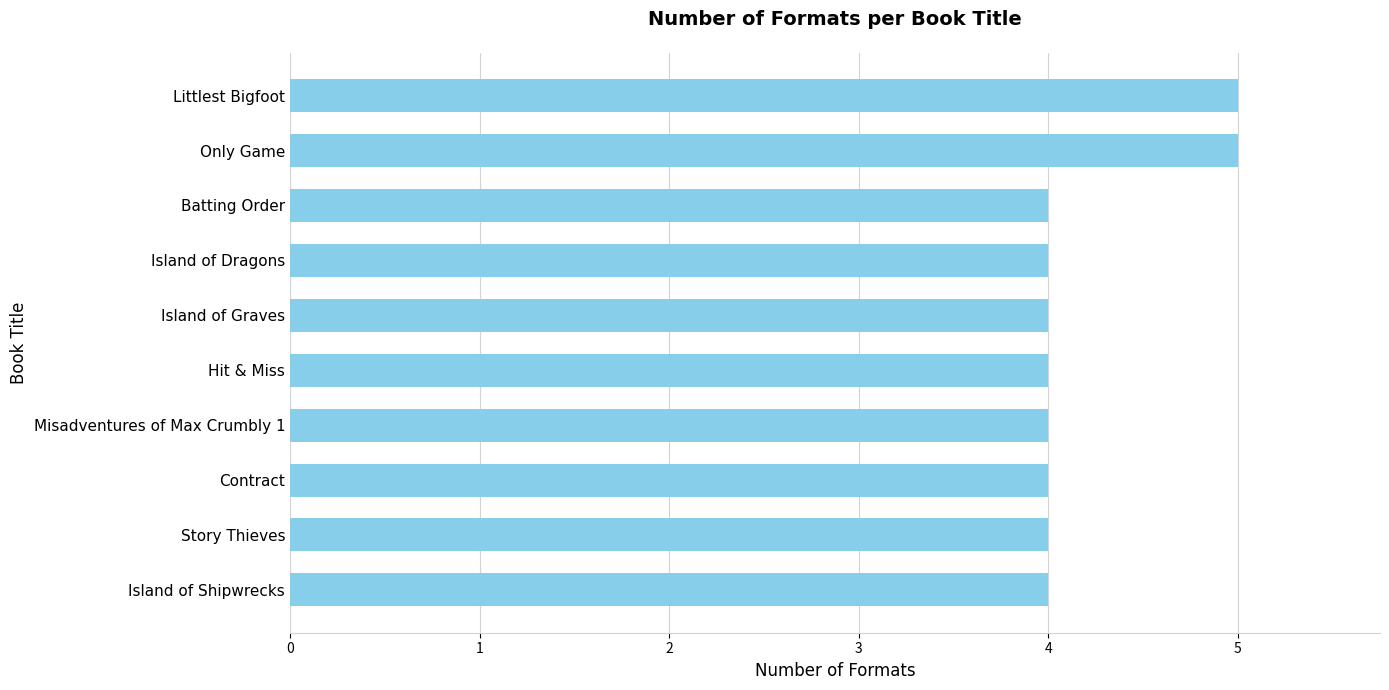

What is the greatest value displayed?

5